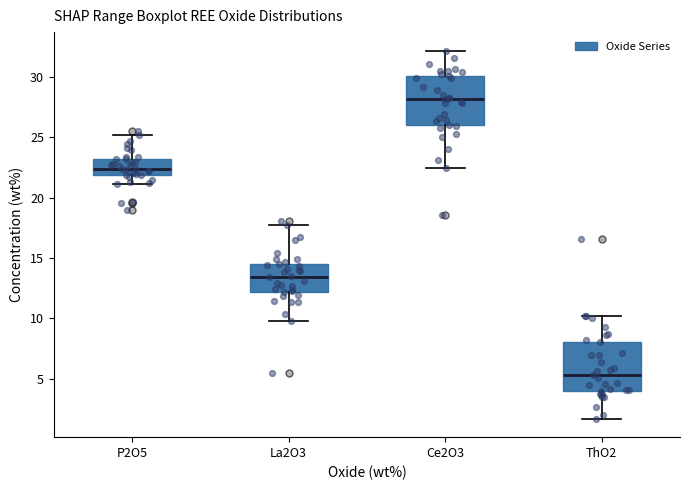

Reading left to right, read every box against the y-axis: the position of its median line, the range the box covers, and the ends of its whiskers. The values are not printed on the chart, so give them approximately, as read against the axis.

P2O5: median 22.5, box 22.0 to 23.0, whiskers 21.0 to 25.0
La2O3: median 13.5, box 12.0 to 14.5, whiskers 10.0 to 17.5
Ce2O3: median 28.0, box 26.0 to 30.0, whiskers 22.5 to 32.0
ThO2: median 5.5, box 4.0 to 8.0, whiskers 1.5 to 10.0